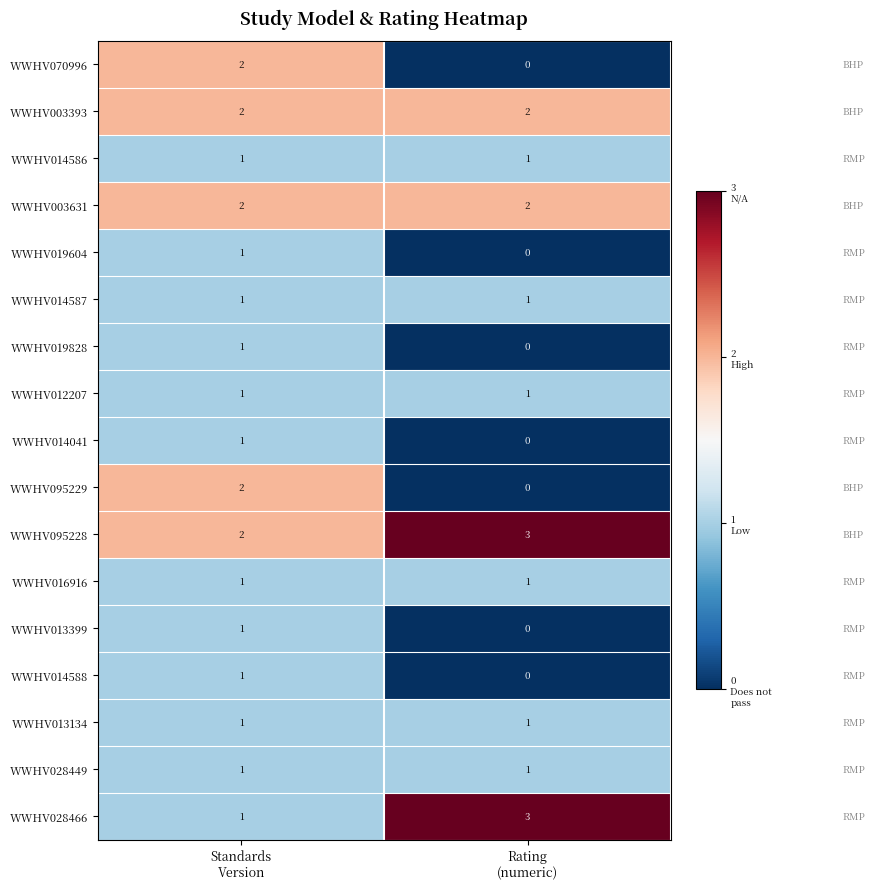

Which series has the largest total across all categories?

WWHV095228